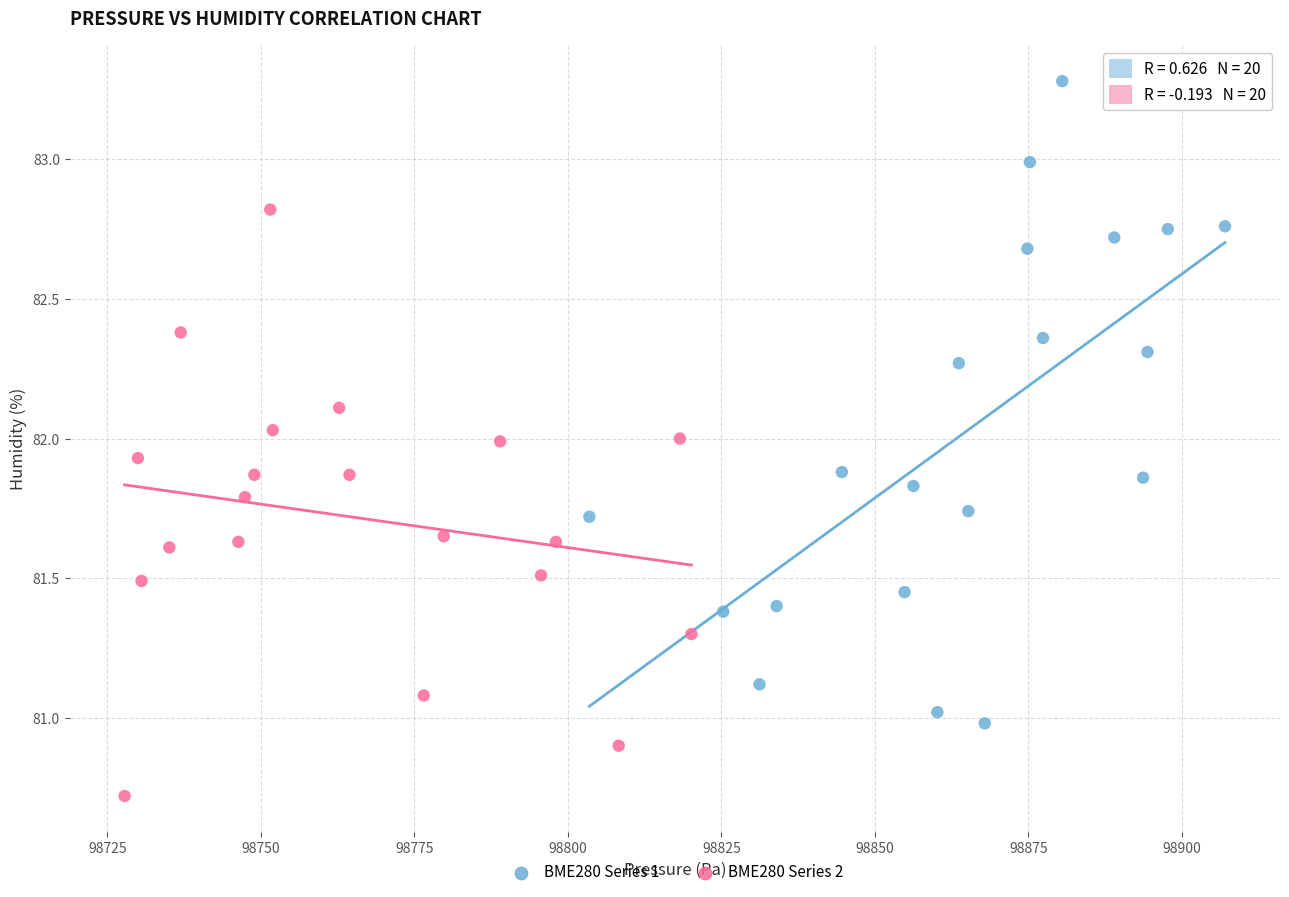

Which series reaches the minimum Y coordinate?

BME280 Series 2